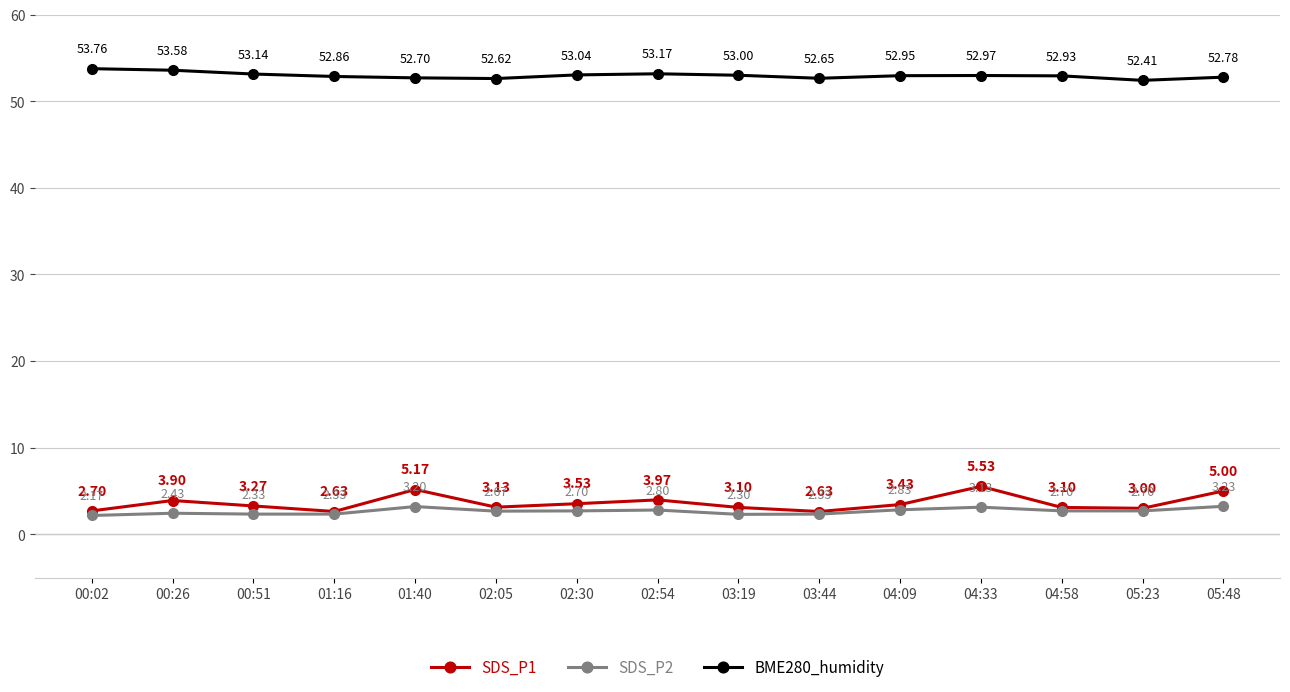

At which category is the sum across all series the highest?

04:33